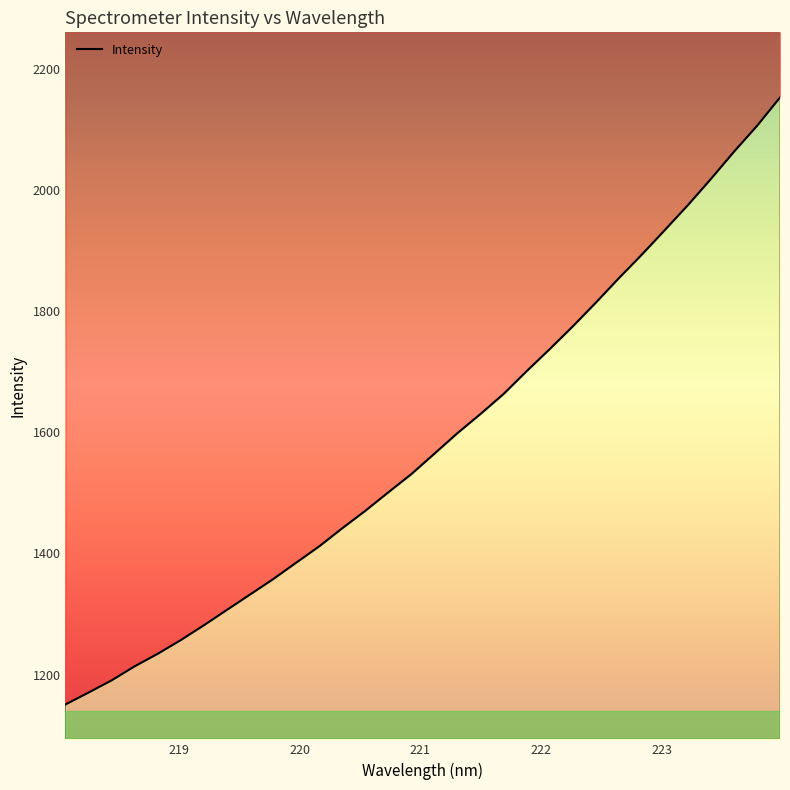

True or false: the data shows 1531.1 at 220.9264.

True